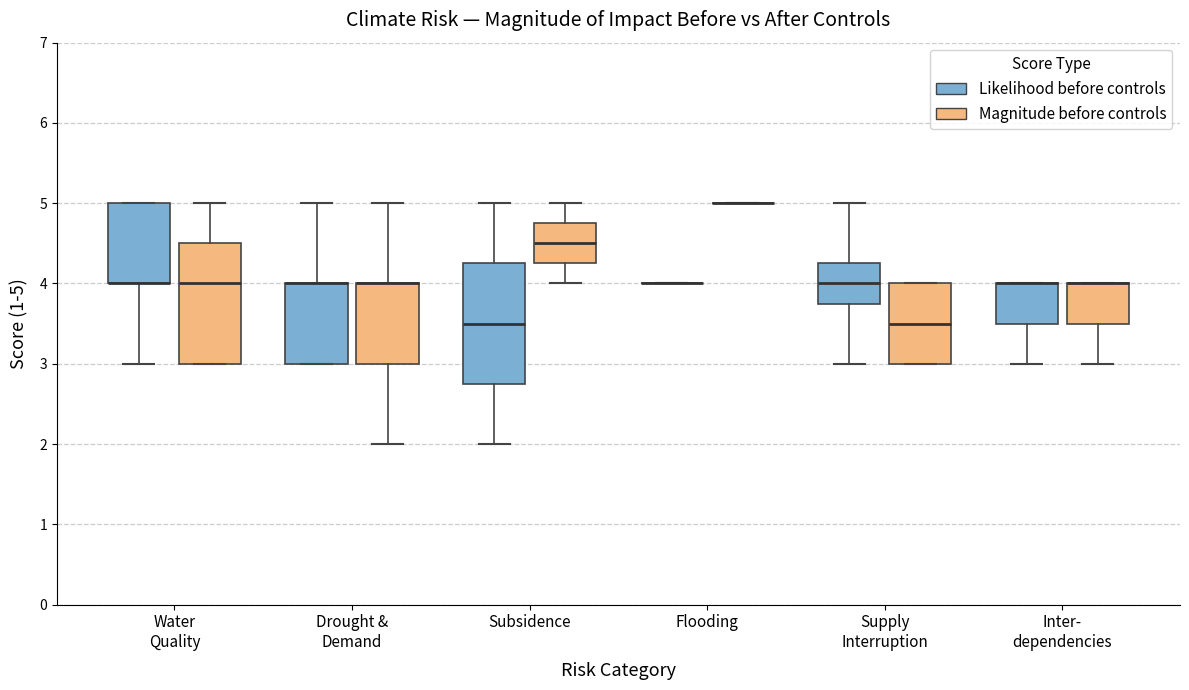

Reading left to right, read every box against the y-axis: the position of its median line, the range the box covers, and the ends of its whiskers. The values are not printed on the chart, so give them approximately, as read against the axis.

Water Quality (Likelihood before controls): median 4.0 (drawn on the box's lower edge), box 4.0 to 5.0, whiskers 3.0 to 5.0
Water Quality (Magnitude before controls): median 4.0, box 3.0 to 4.5, whiskers 3.0 to 5.0
Drought & Demand (Likelihood before controls): median 4.0 (drawn on the box's upper edge), box 3.0 to 4.0, whiskers 3.0 to 5.0
Drought & Demand (Magnitude before controls): median 4.0 (drawn on the box's upper edge), box 3.0 to 4.0, whiskers 2.0 to 5.0
Subsidence (Likelihood before controls): median 3.5, box 2.8 to 4.3, whiskers 2.0 to 5.0
Subsidence (Magnitude before controls): median 4.5, box 4.3 to 4.8, whiskers 4.0 to 5.0
Flooding (Likelihood before controls): box collapsed to a line at 4.0, whiskers 4.0 to 4.0
Flooding (Magnitude before controls): box collapsed to a line at 5.0, whiskers 5.0 to 5.0
Supply Interruption (Likelihood before controls): median 4.0, box 3.8 to 4.3, whiskers 3.0 to 5.0
Supply Interruption (Magnitude before controls): median 3.5, box 3.0 to 4.0, whiskers 3.0 to 4.0
Inter- dependencies (Likelihood before controls): median 4.0 (drawn on the box's upper edge), box 3.5 to 4.0, whiskers 3.0 to 4.0
Inter- dependencies (Magnitude before controls): median 4.0 (drawn on the box's upper edge), box 3.5 to 4.0, whiskers 3.0 to 4.0